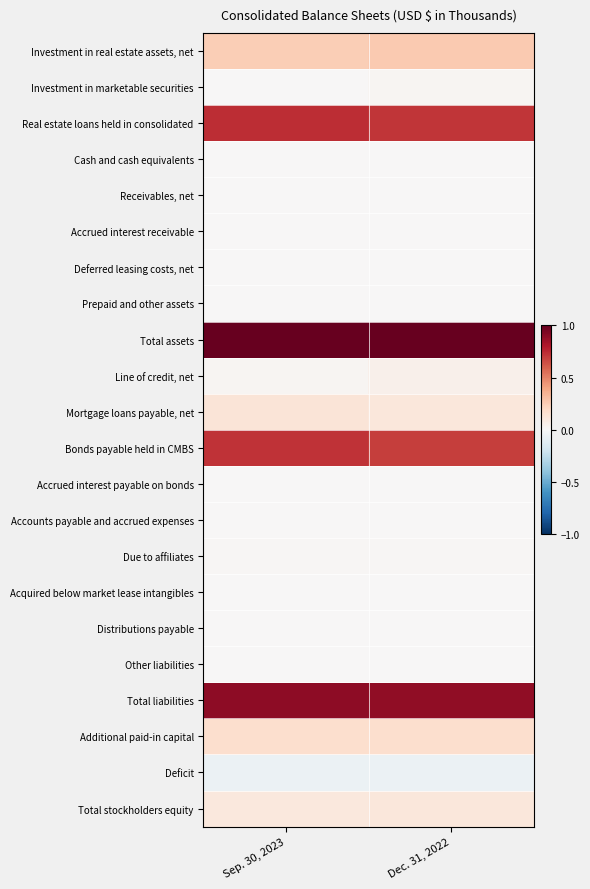

At which category is the sum across all series the highest?

Dec. 31, 2022